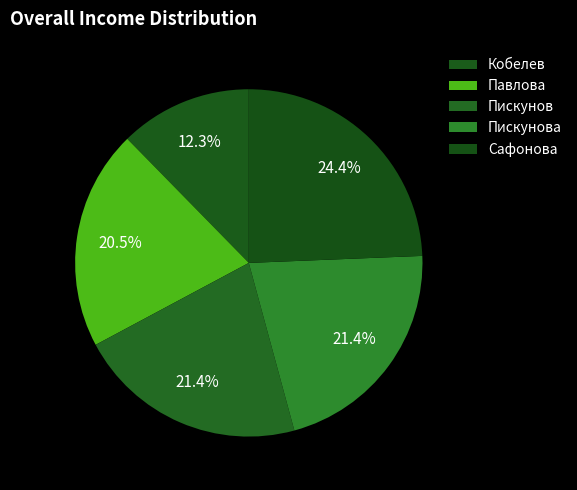

Is there any slice that represents more than half of the pie?

No